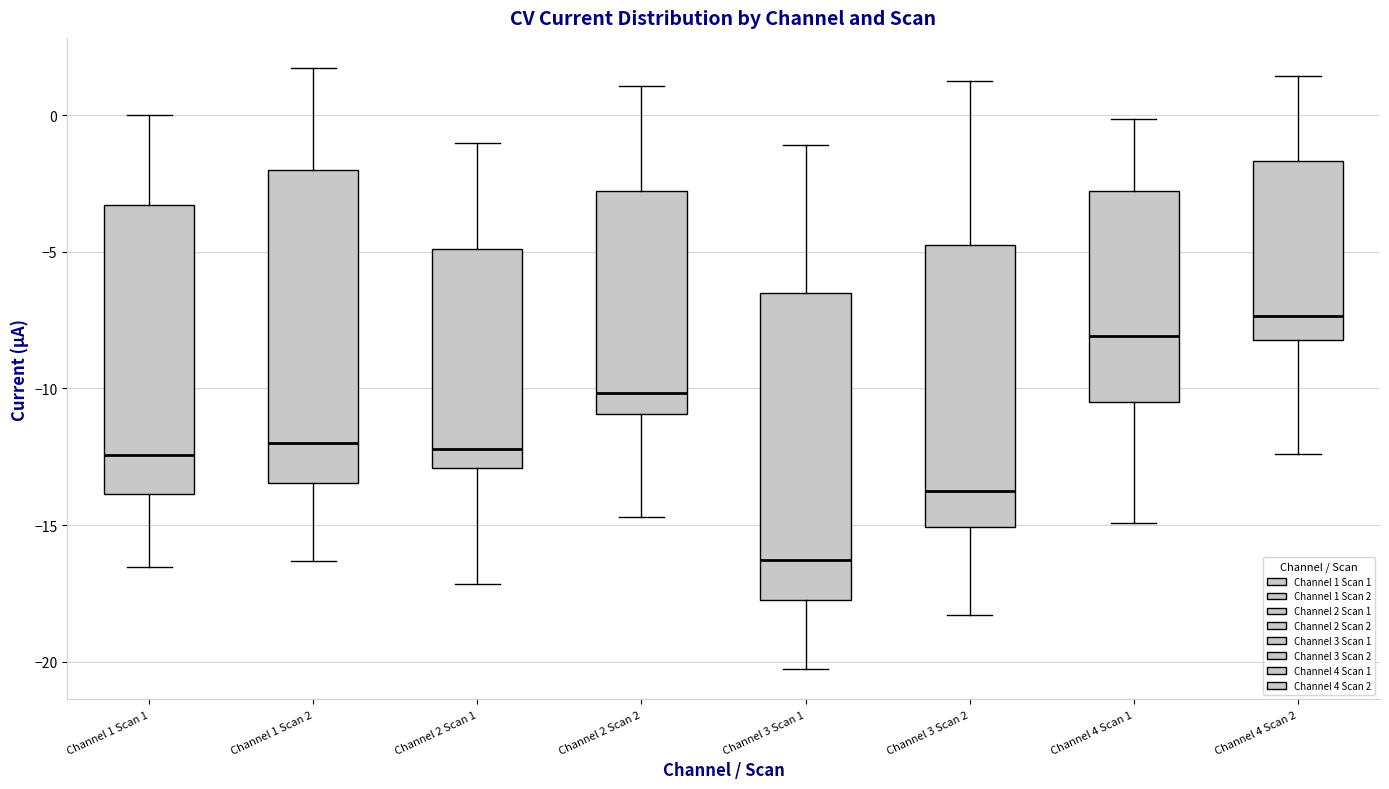

Reading left to right, transcribe this box plot: for each box, give where its median line is, the range the box spans, and where its two whiskers end, as read against the y-axis. The values are not printed on the chart, so give them approximately, as read against the axis.

Channel 1 Scan 1: median -12.5, box -14.0 to -3.5, whiskers -16.5 to 0.0
Channel 1 Scan 2: median -12.0, box -13.5 to -2.0, whiskers -16.5 to 1.5
Channel 2 Scan 1: median -12.0, box -13.0 to -5.0, whiskers -17.0 to -1.0
Channel 2 Scan 2: median -10.0, box -11.0 to -3.0, whiskers -14.5 to 1.0
Channel 3 Scan 1: median -16.5, box -18.0 to -6.5, whiskers -20.5 to -1.0
Channel 3 Scan 2: median -14.0, box -15.0 to -5.0, whiskers -18.5 to 1.5
Channel 4 Scan 1: median -8.0, box -10.5 to -3.0, whiskers -15.0 to 0.0
Channel 4 Scan 2: median -7.5, box -8.0 to -1.5, whiskers -12.5 to 1.5